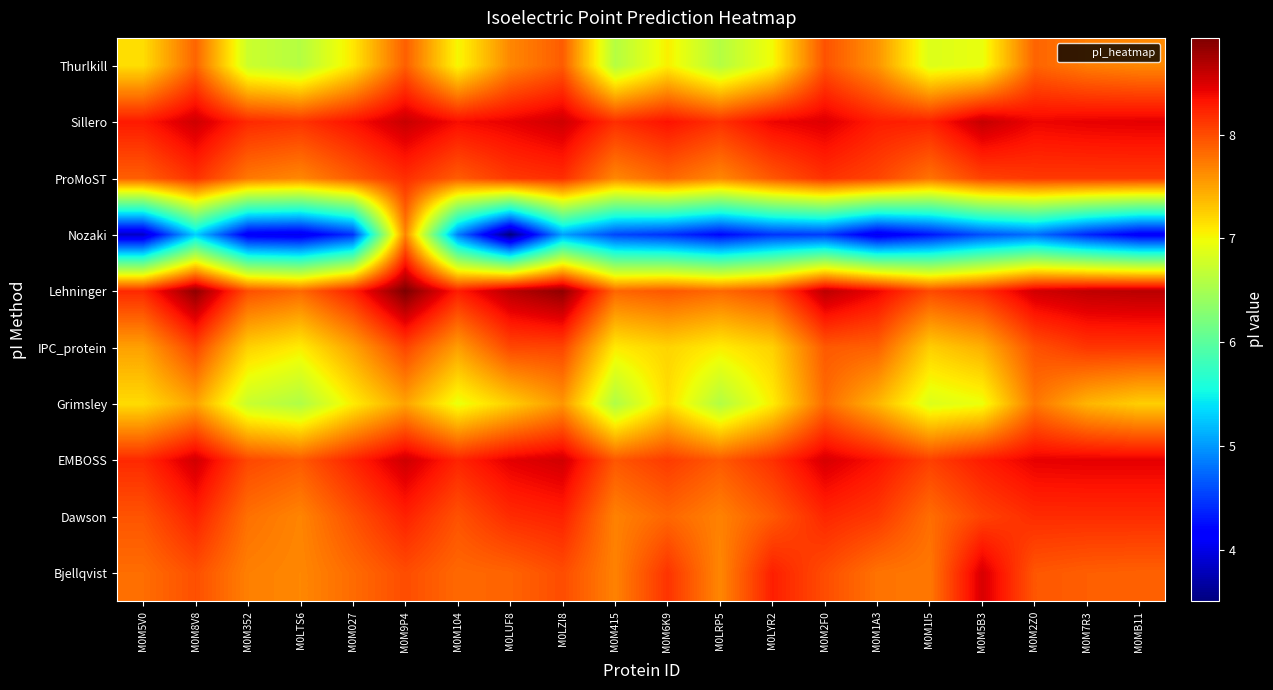

Between M0MB11 and M0LTS6, which is larger?

M0MB11